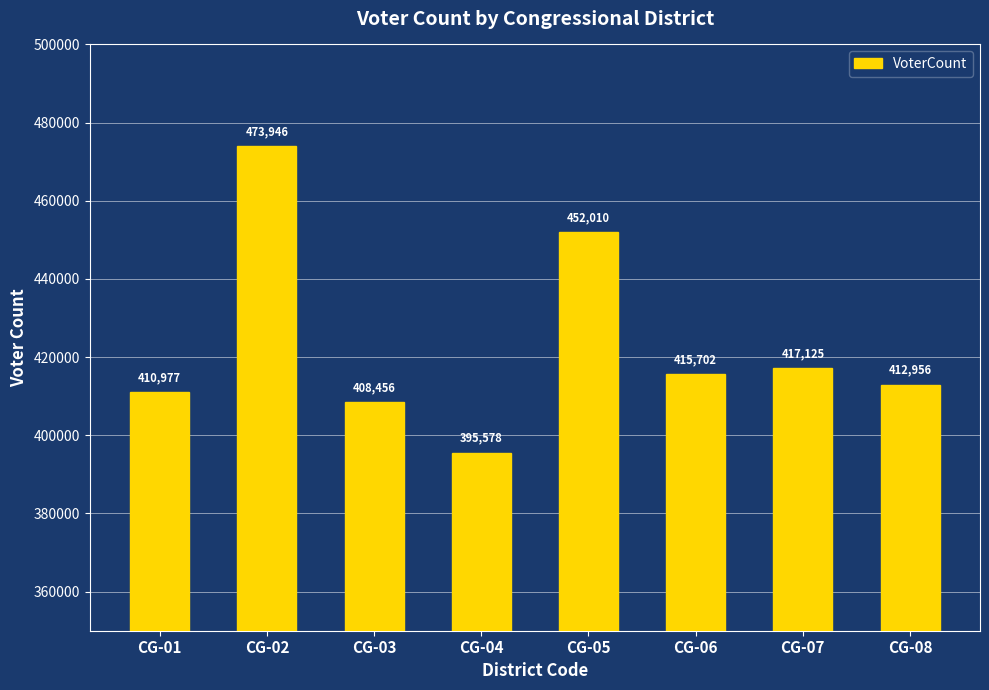

What is the difference between the maximum and minimum values?

78368